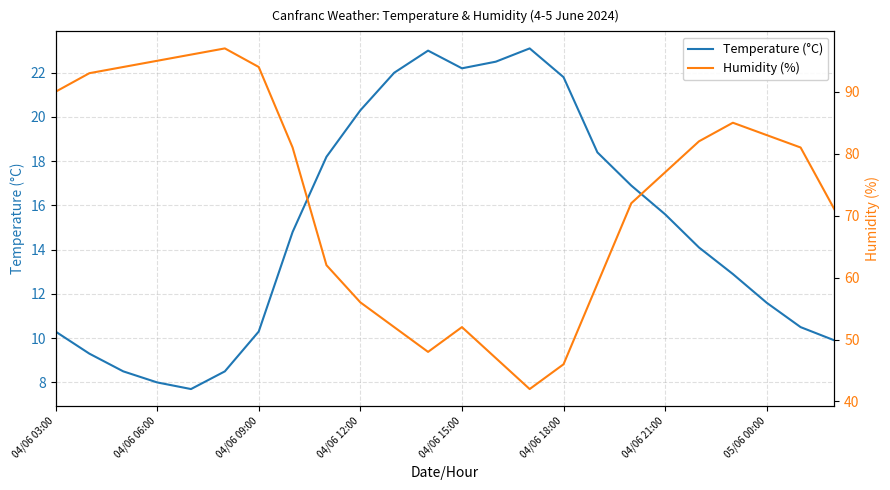

Is it true that Temperature (°C) equals 22.2 at 04/06 15:00?

True